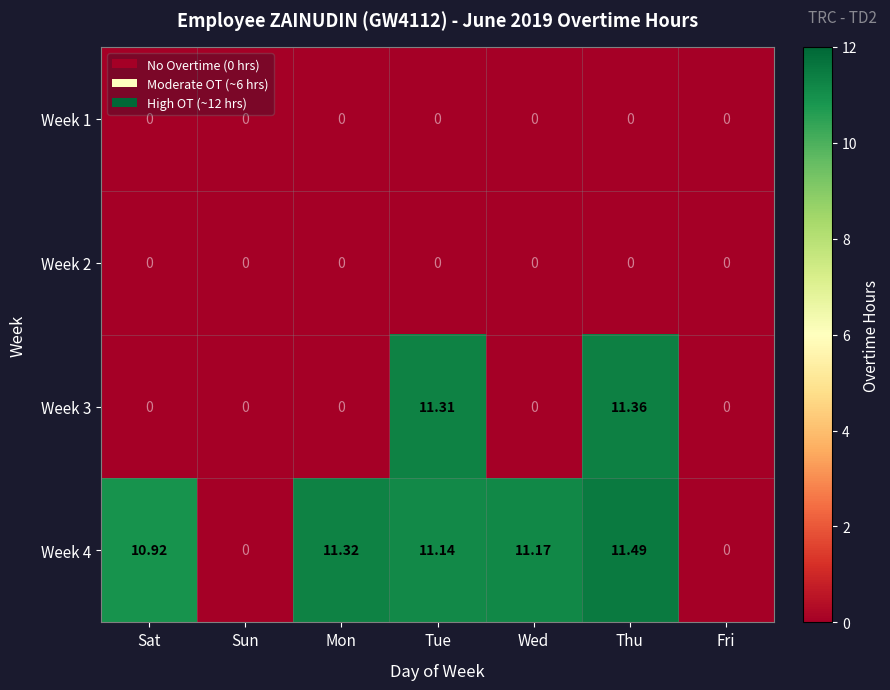

Which category has the highest value in the Week 4 series?

Thu